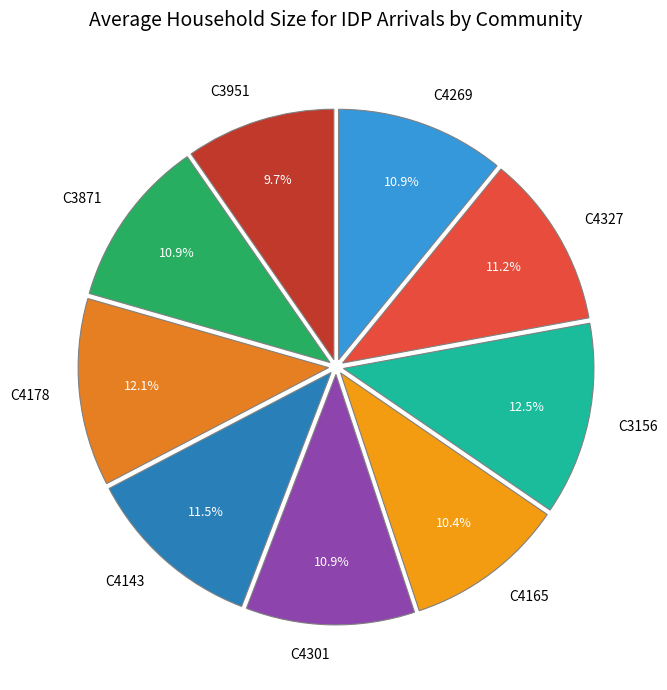

Which slice is the smallest?

C3951